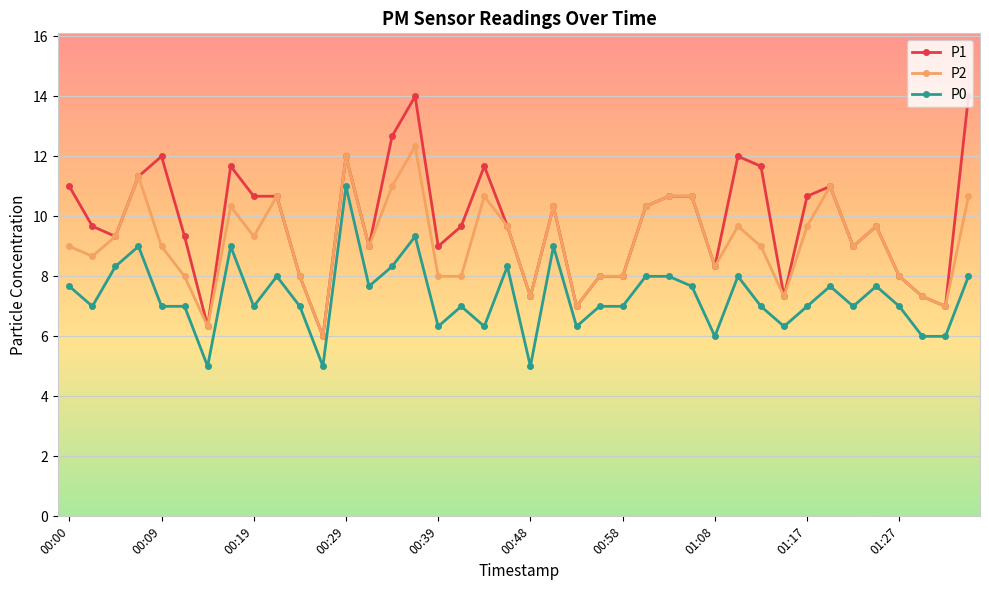

List the series in order of their peak value, lowest first.

P0, P2, P1